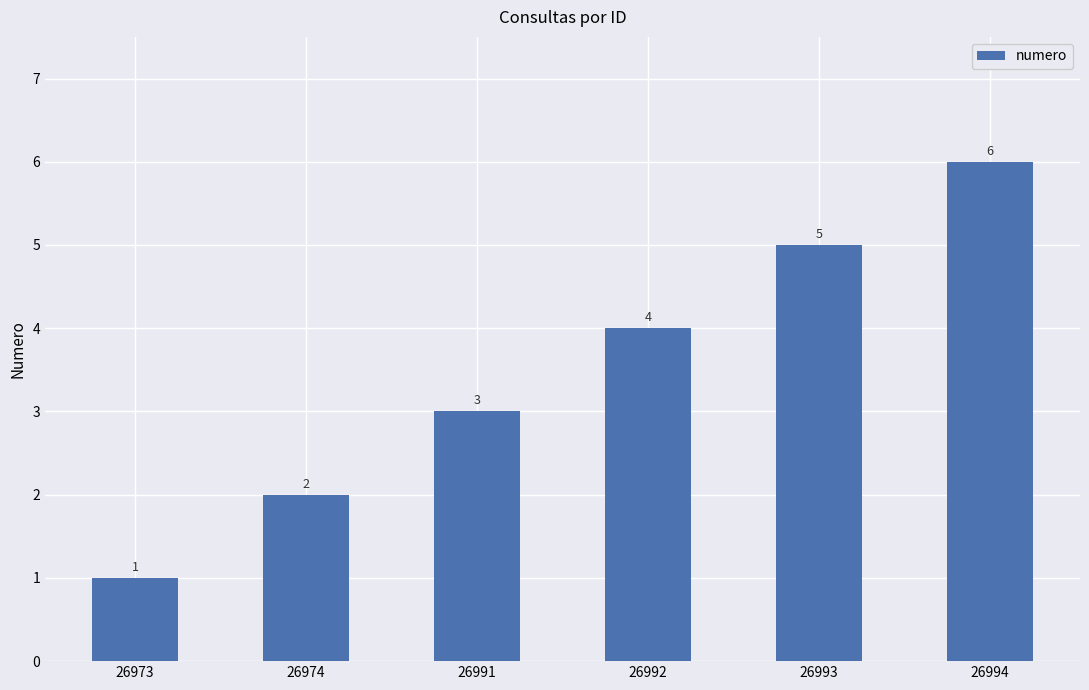

How many bars are there in total?

6